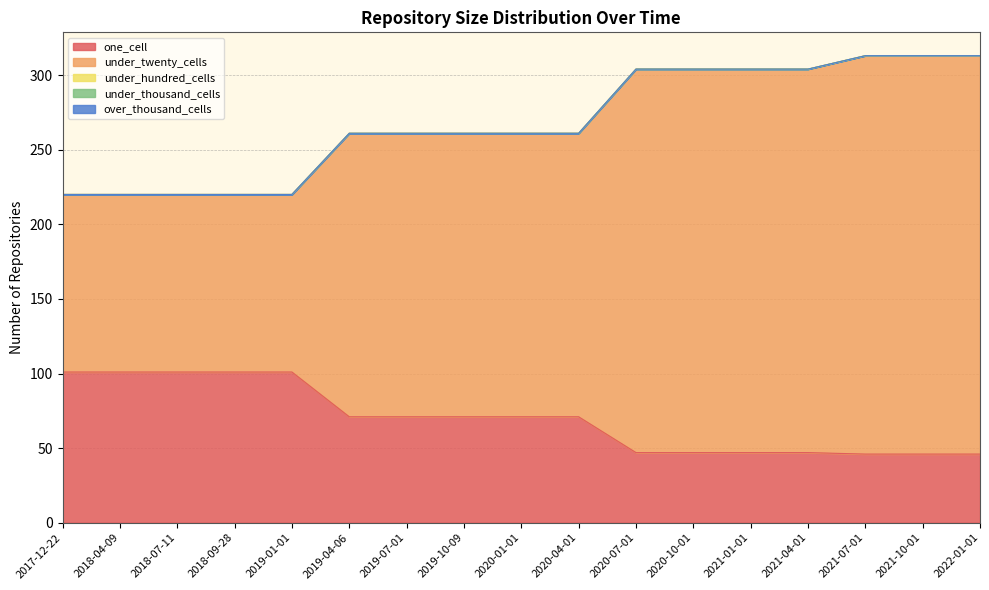

At 2019-07-01, list the series in order from smallest to largest.

under_hundred_cells, under_thousand_cells, over_thousand_cells, one_cell, under_twenty_cells